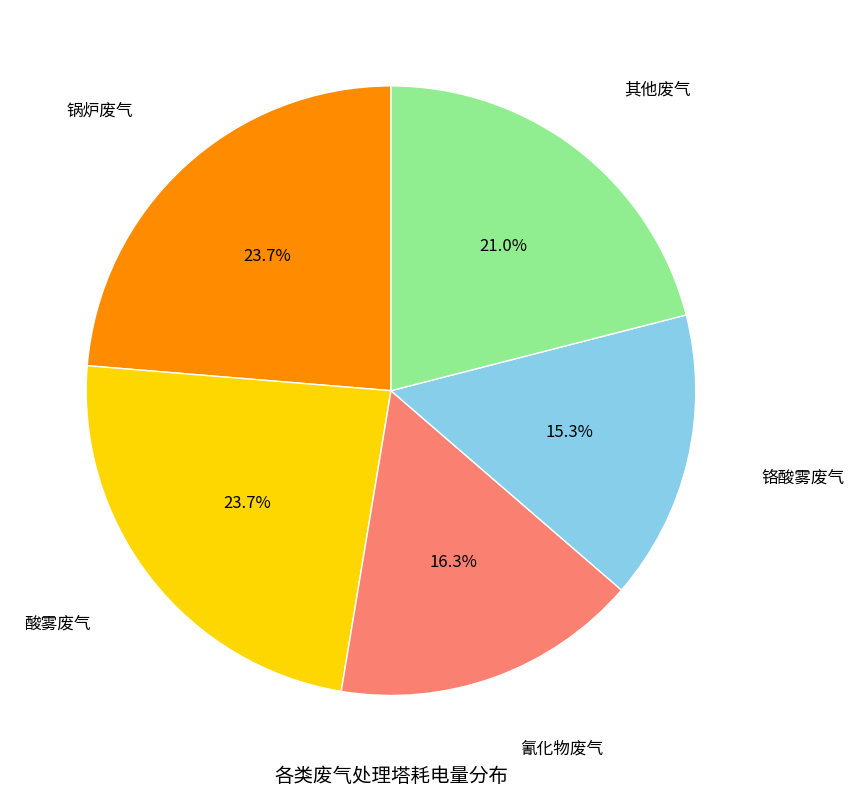

Is there a majority slice in this chart?

No